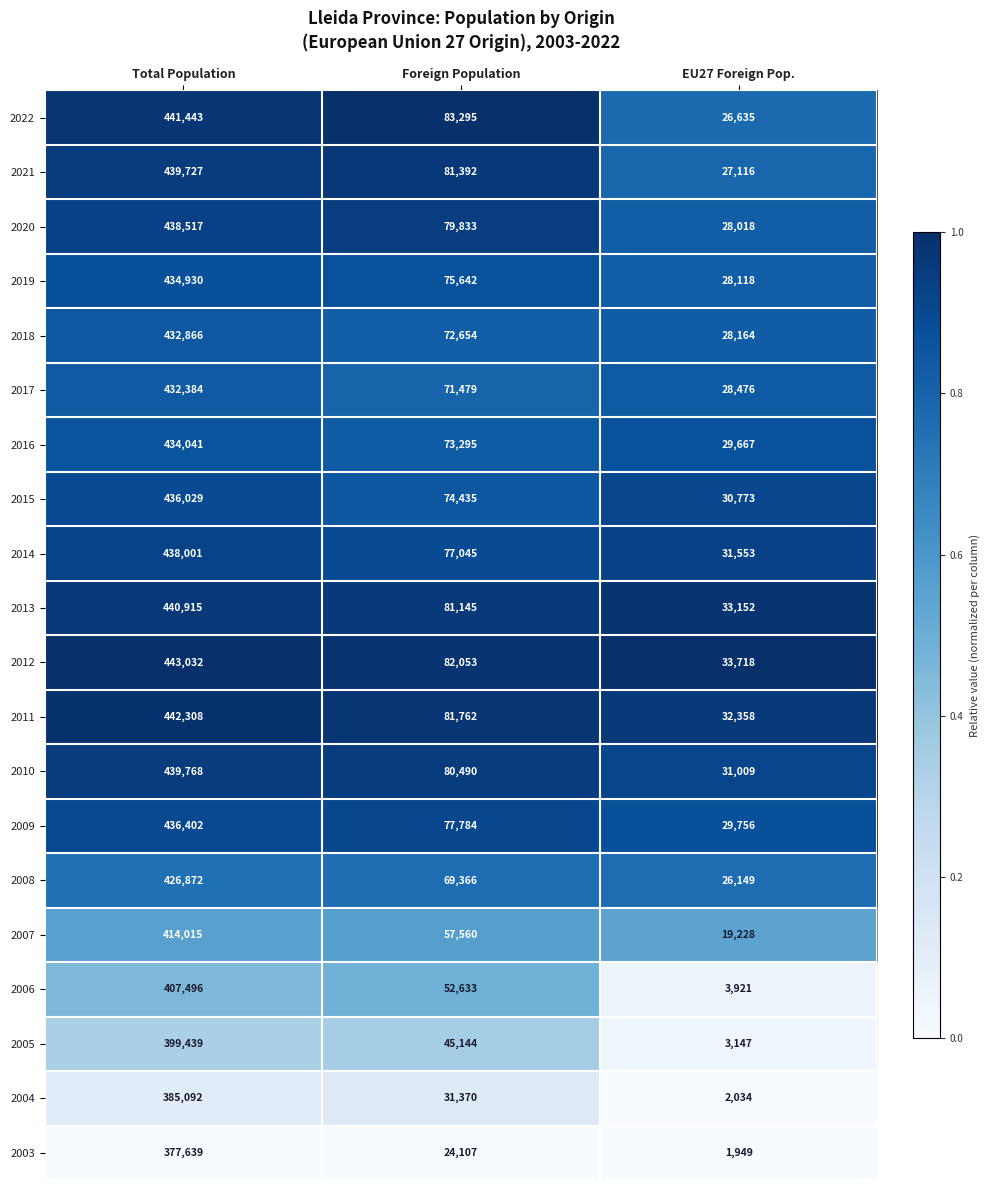

What is the total value across all series at EU27 Foreign Pop.?

474941